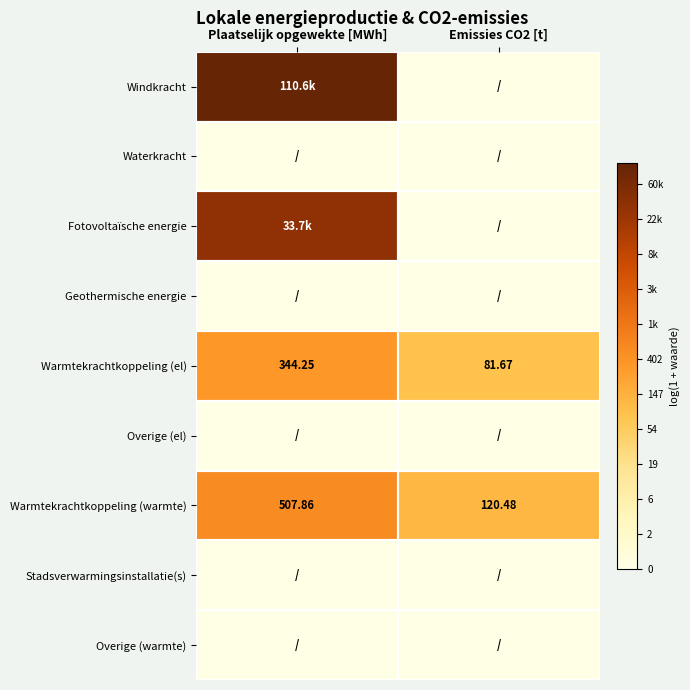

Between Plaatselijk opgewekte [MWh] and Emissies CO2 [t], which is larger?

Plaatselijk opgewekte [MWh]